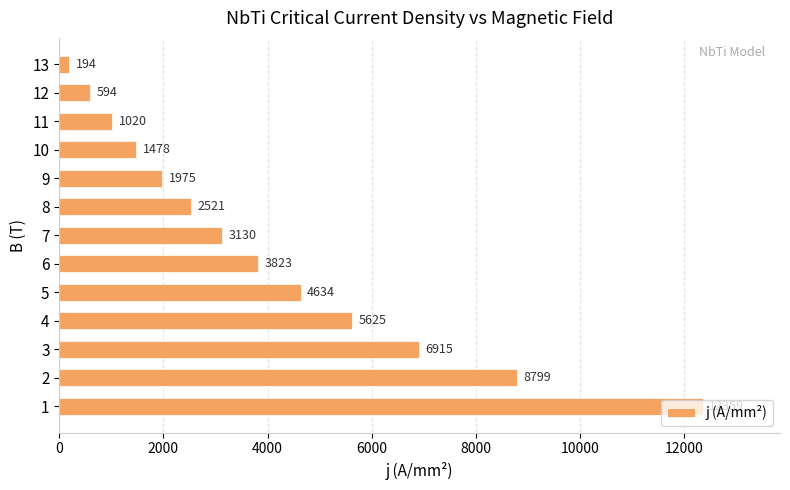

Where is the data nearest to the value 6276?

3